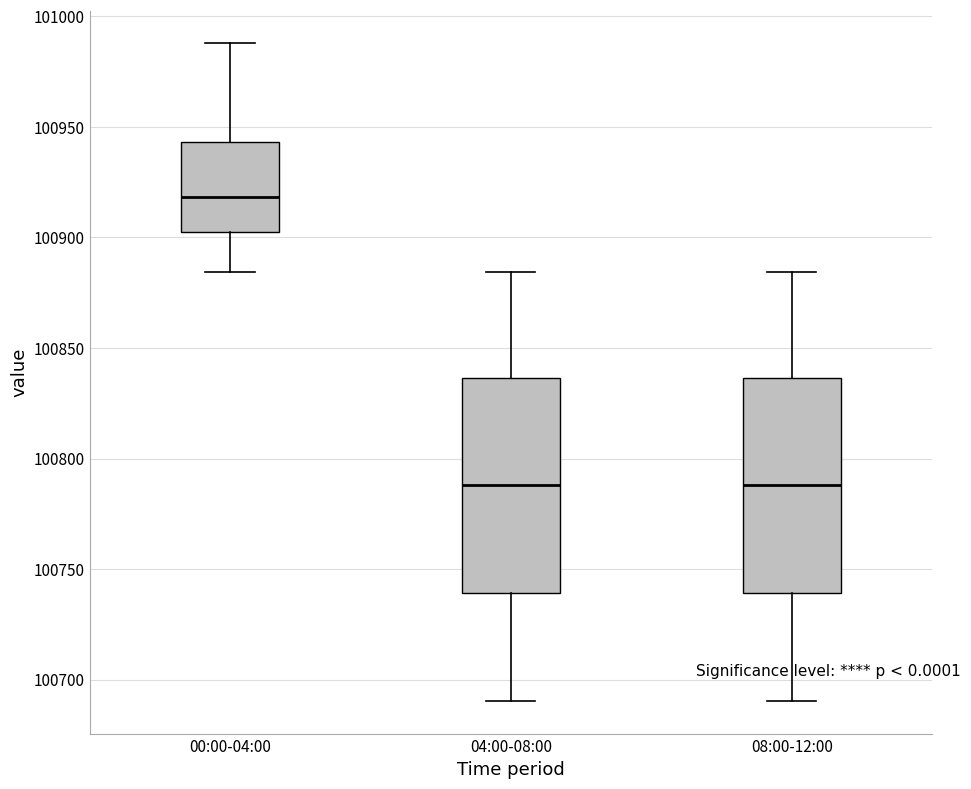

Reading left to right, transcribe this box plot: for each box, give where its median line is, the range the box spans, and where its two whiskers end, as read against the y-axis. The values are not printed on the chart, so give them approximately, as read against the axis.

00:00-04:00: median 100920, box 100900 to 100945, whiskers 100885 to 100990
04:00-08:00: median 100790, box 100740 to 100835, whiskers 100690 to 100885
08:00-12:00: median 100790, box 100740 to 100835, whiskers 100690 to 100885